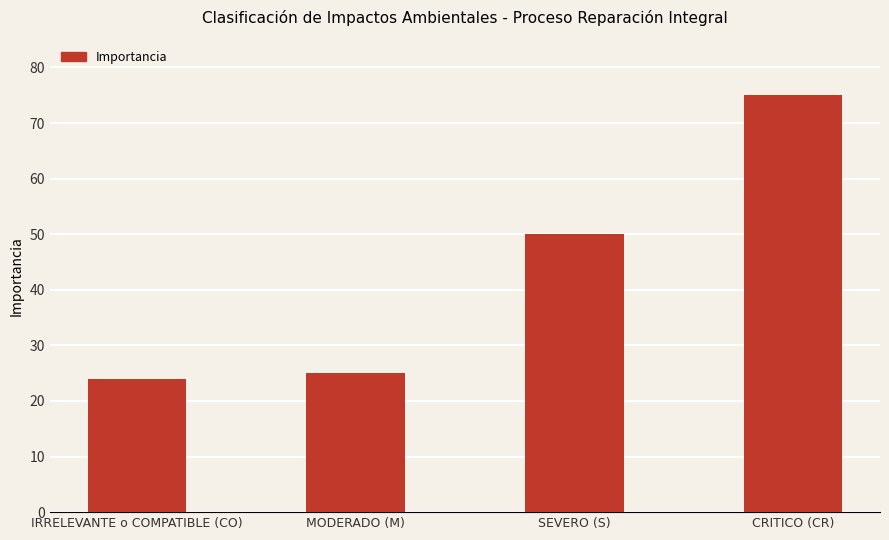

Rank the categories by value from highest to lowest.

CRITICO (CR), SEVERO (S), MODERADO (M), IRRELEVANTE o COMPATIBLE (CO)